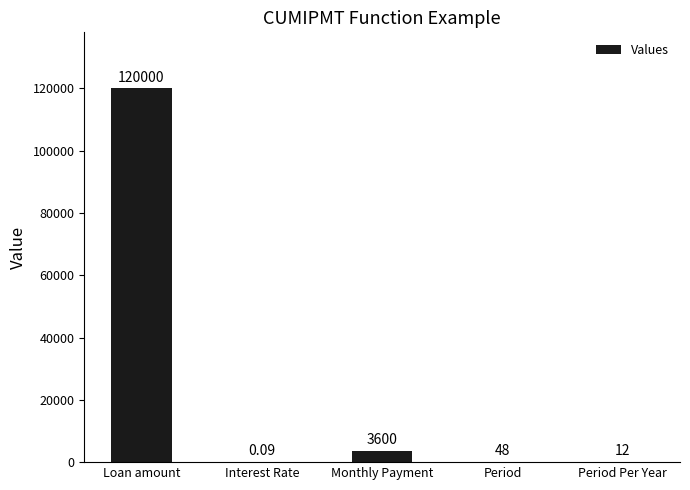

Where is the data nearest to the value 60000?

Monthly Payment